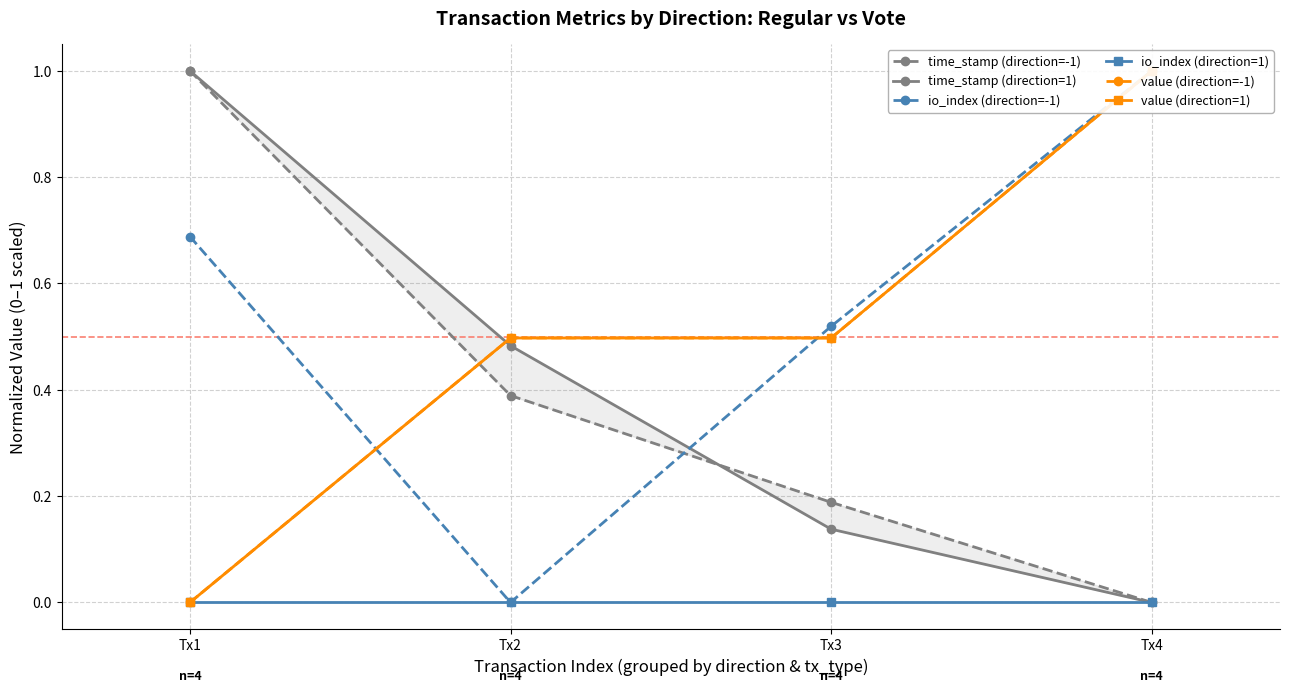

Count the number of categories in the chart.

4